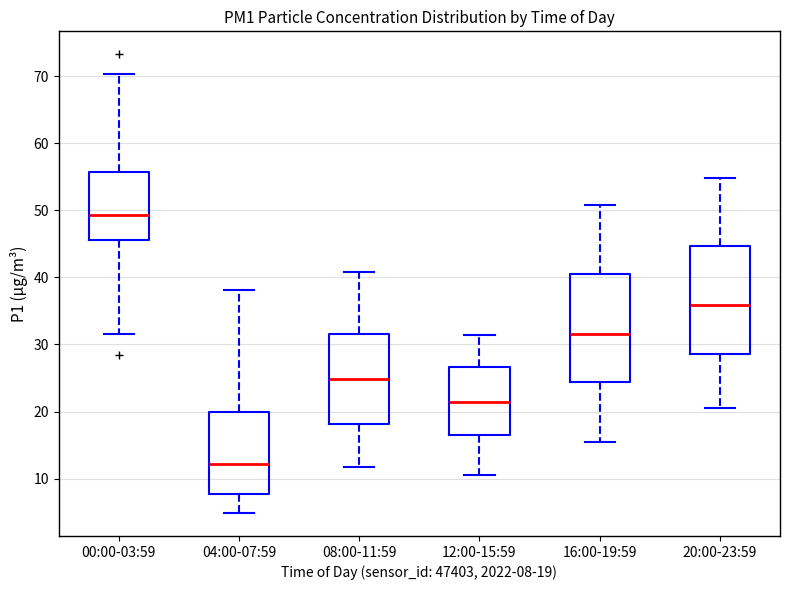

Reading left to right, transcribe this box plot: for each box, give where its median line is, the range the box spans, and where its two whiskers end, as read against the y-axis. The values are not printed on the chart, so give them approximately, as read against the axis.

00:00-03:59: median 49, box 46 to 56, whiskers 32 to 70
04:00-07:59: median 12, box 8 to 20, whiskers 5 to 38
08:00-11:59: median 25, box 18 to 31, whiskers 12 to 41
12:00-15:59: median 21, box 17 to 27, whiskers 11 to 31
16:00-19:59: median 32, box 24 to 40, whiskers 16 to 51
20:00-23:59: median 36, box 29 to 45, whiskers 21 to 55